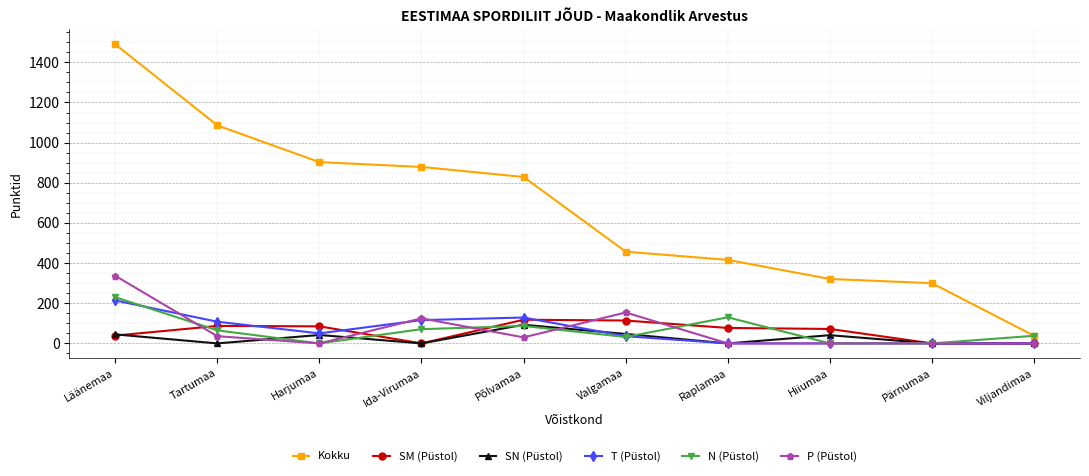

At how many categories does at least one series exceed 1306?

1